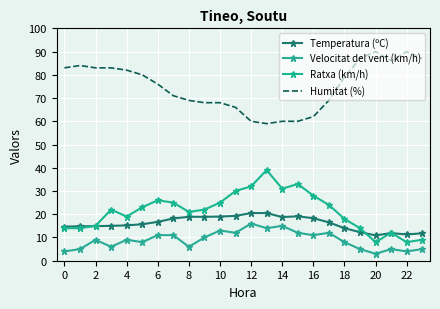

True or false: Temperatura (ºC) and Velocitat del vent (km/h) intersect in this chart.

False